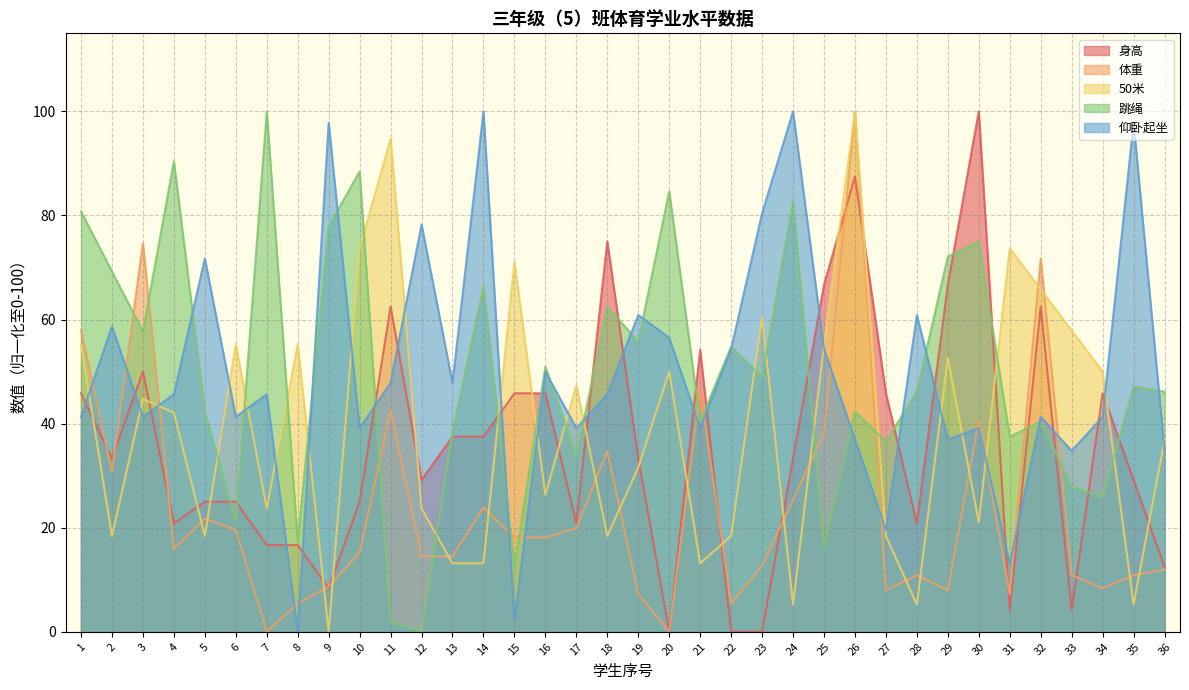

At which label is 体重 closest to 50?

21